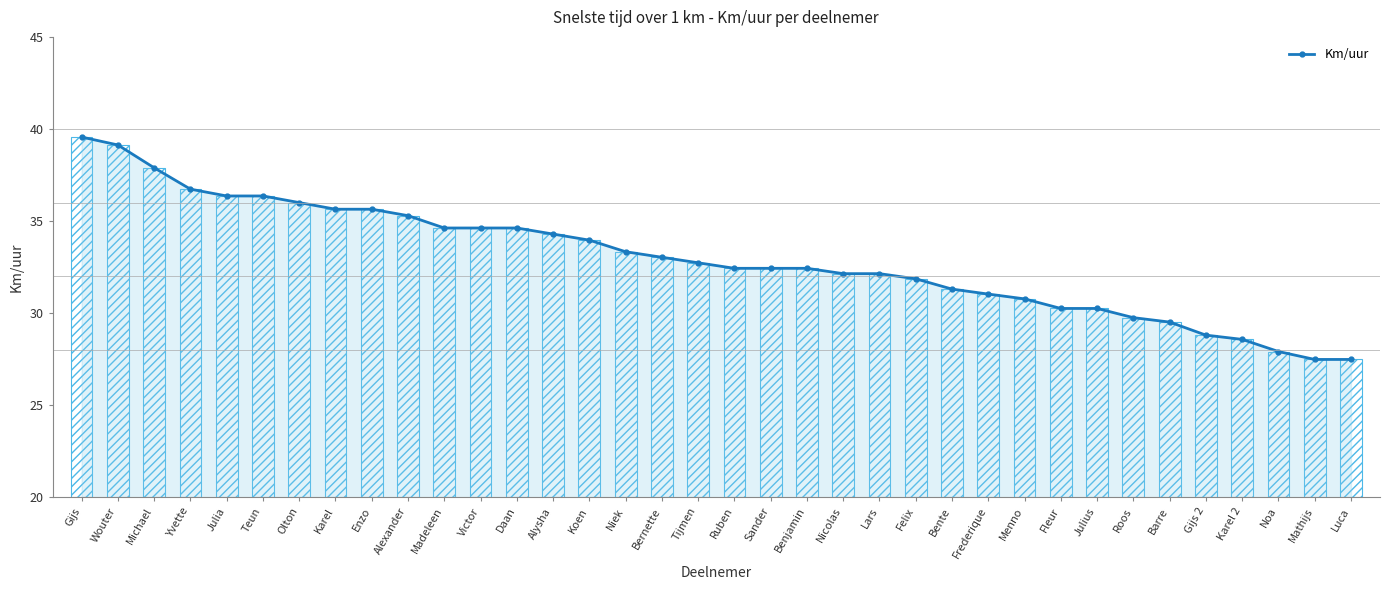

What is the ratio of the value at Niek to the value at Karel 2?

1.2